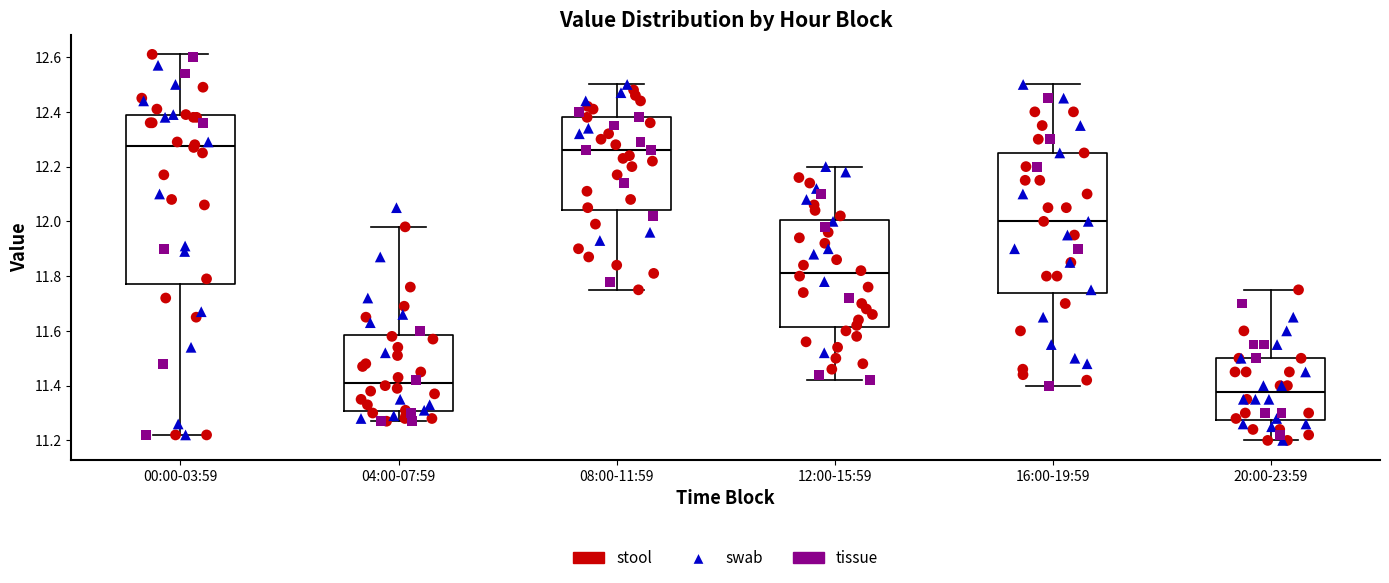

Which box's median line is the lowest?

20:00-23:59